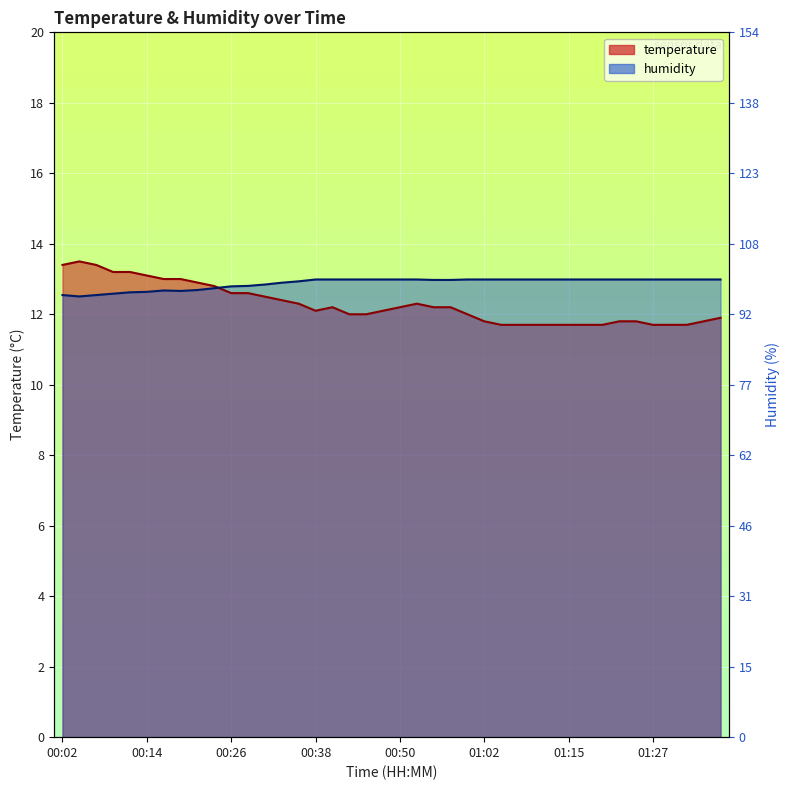

Where does the temperature series first go above 12?

00:02